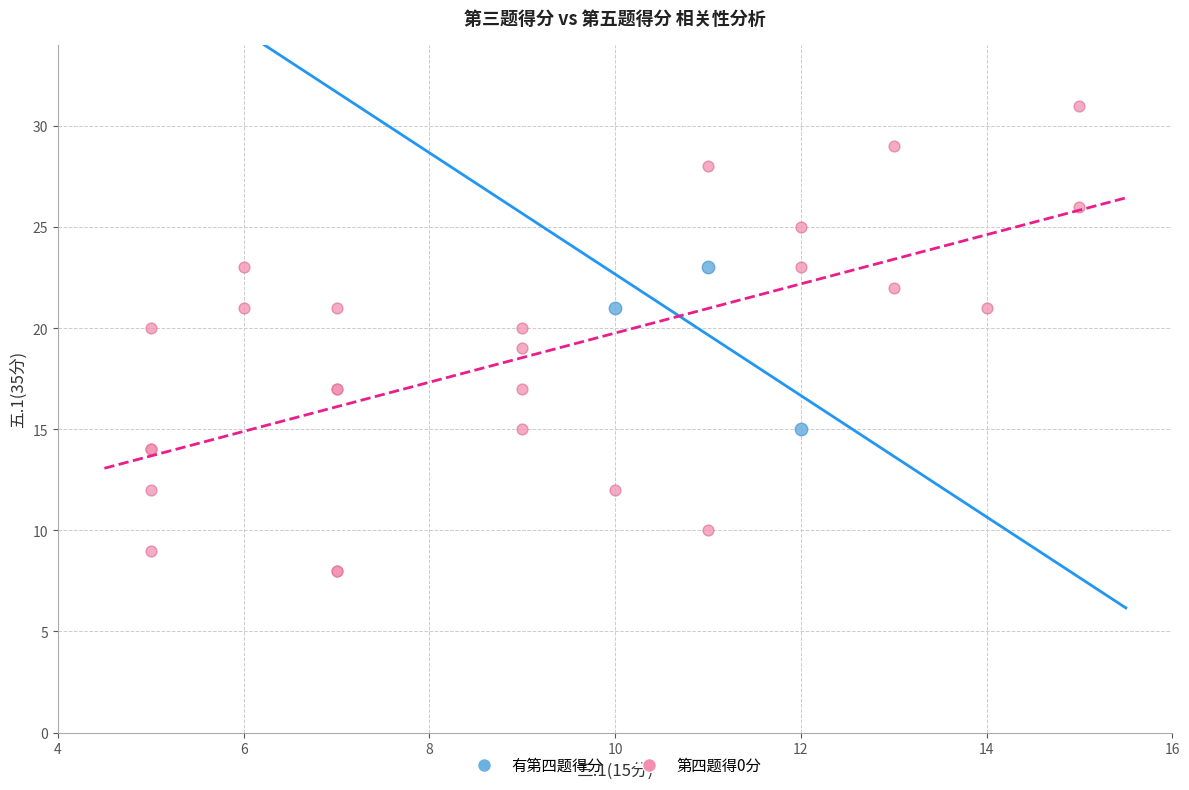

What are all the series names shown in the legend?

有第四题得分, 第四题得0分